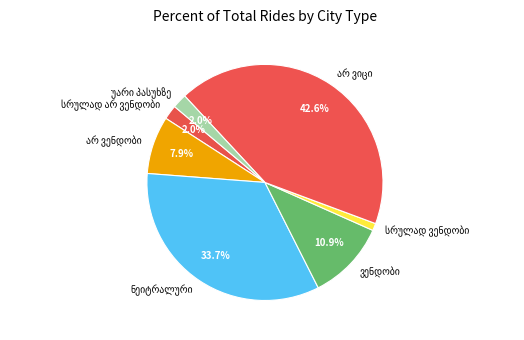

How many segments does this pie chart have?

7